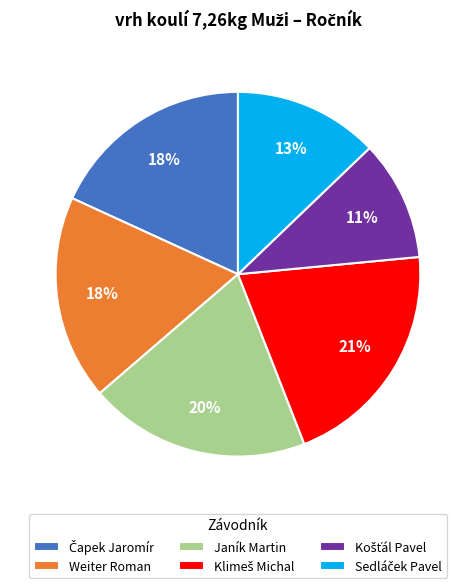

True or false: Janík Martin accounts for 14% of the total.

False